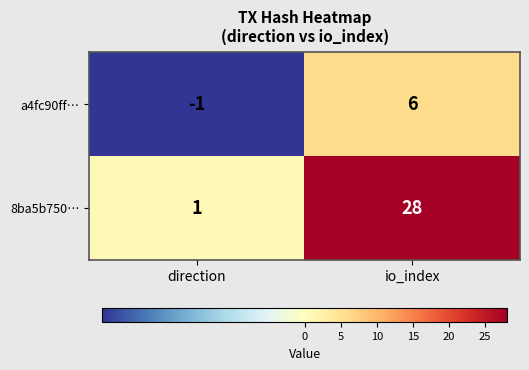

Which series has the largest total across all categories?

8ba5b750…